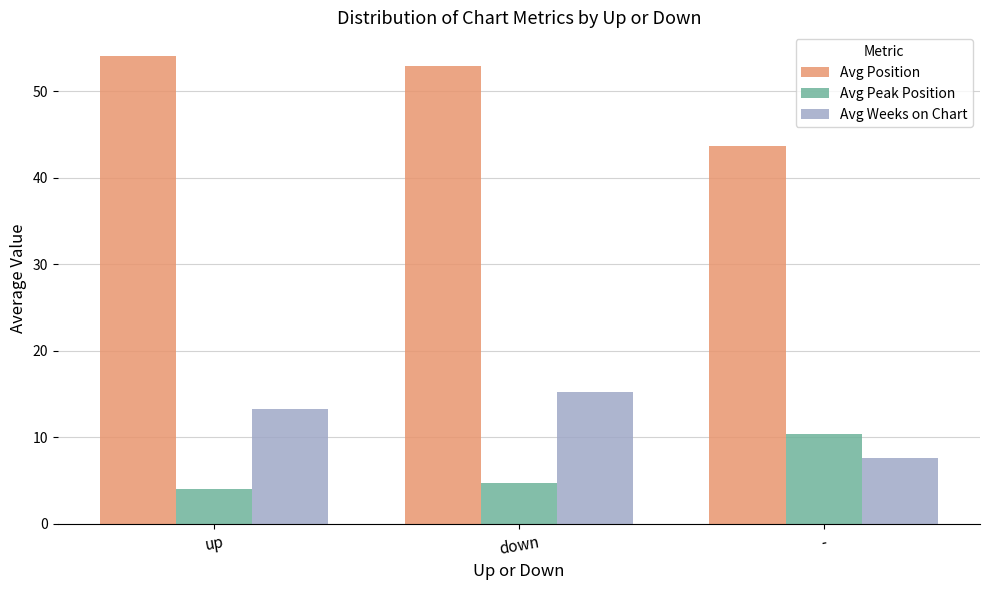

The value of Avg Peak Position at down is 4.8. True or false?

True